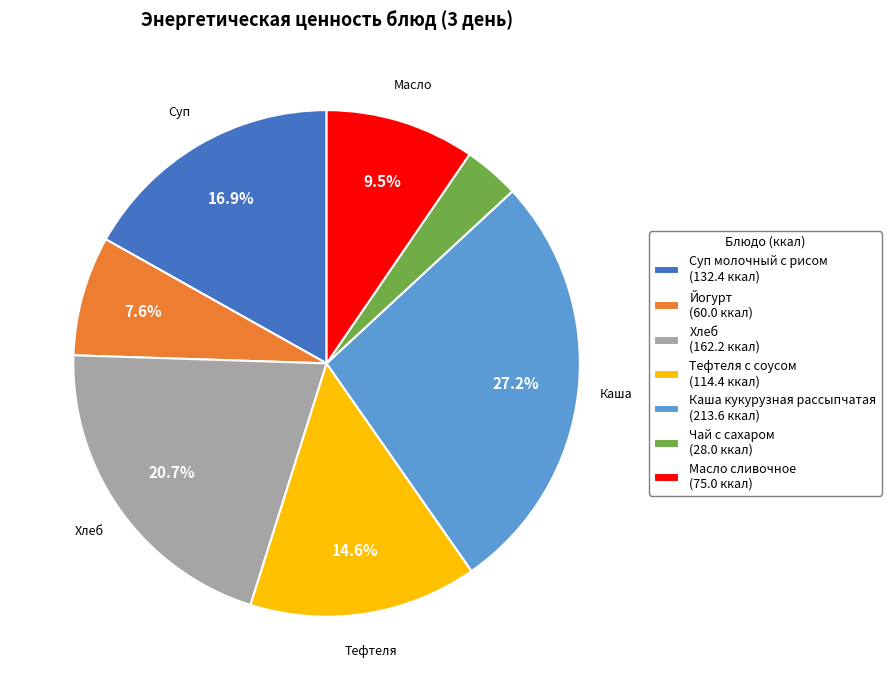

Count the number of slices in the pie.

7